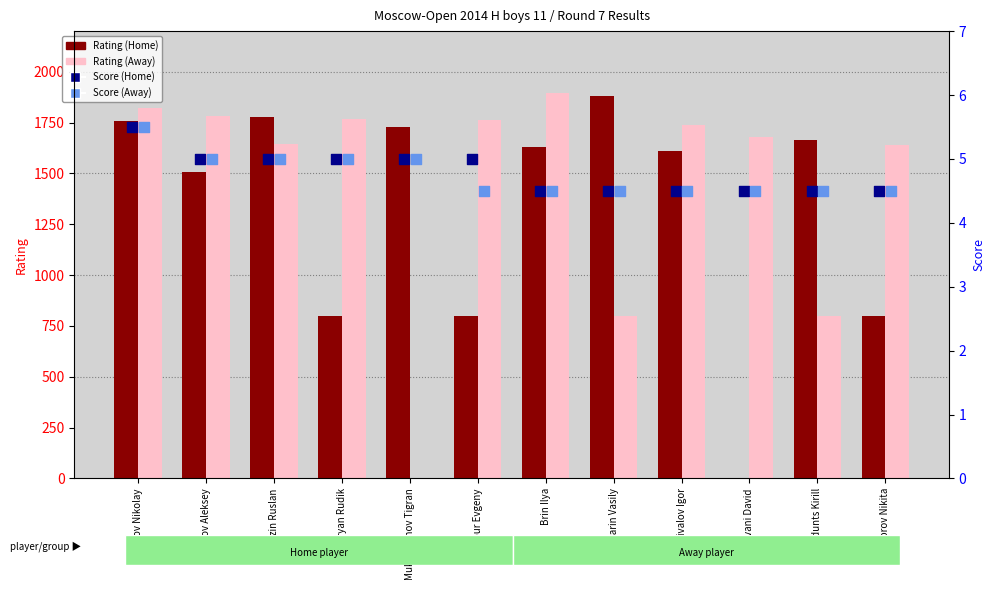

Which series has the largest Y range (max minus min)?

Rating (Away)